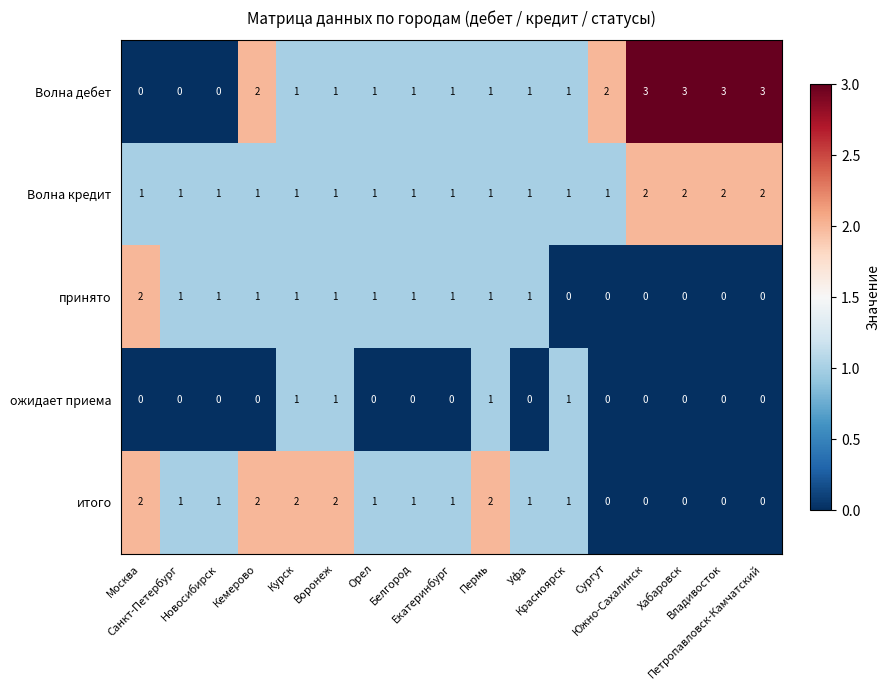

What is the sum of all итого values?

17